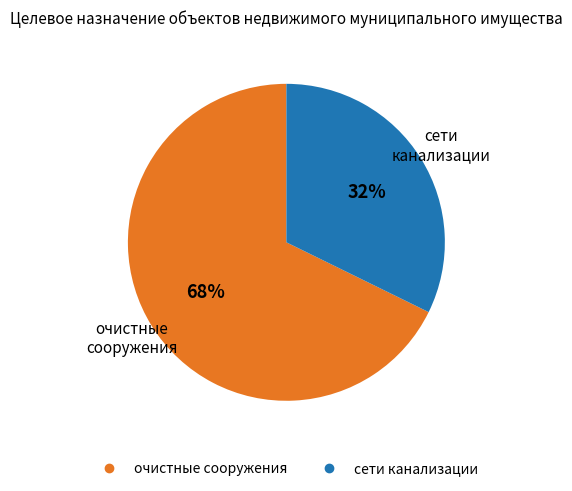

Which category has the biggest portion of the pie?

очистные сооружения